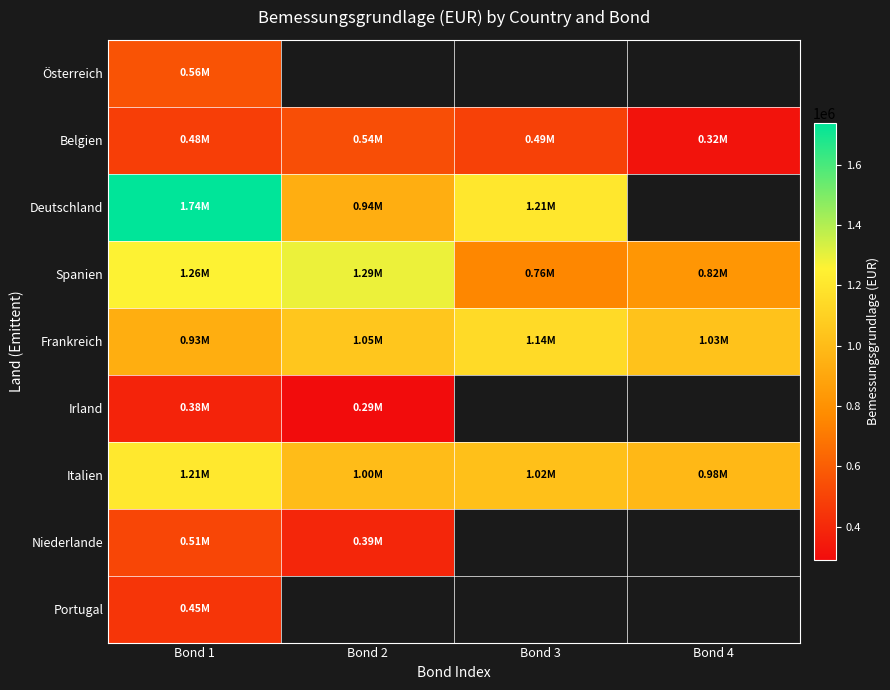

At which label is Belgien closest to 429417?

Bond 1